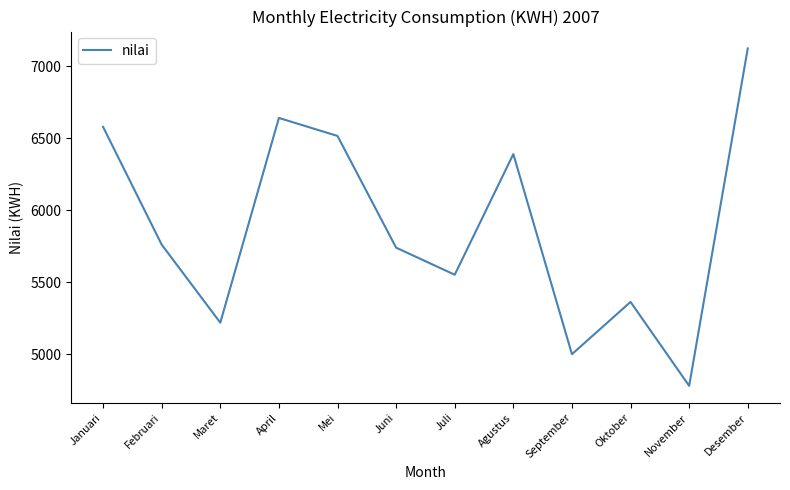

Does the chart display data point markers on the line(s)?

No